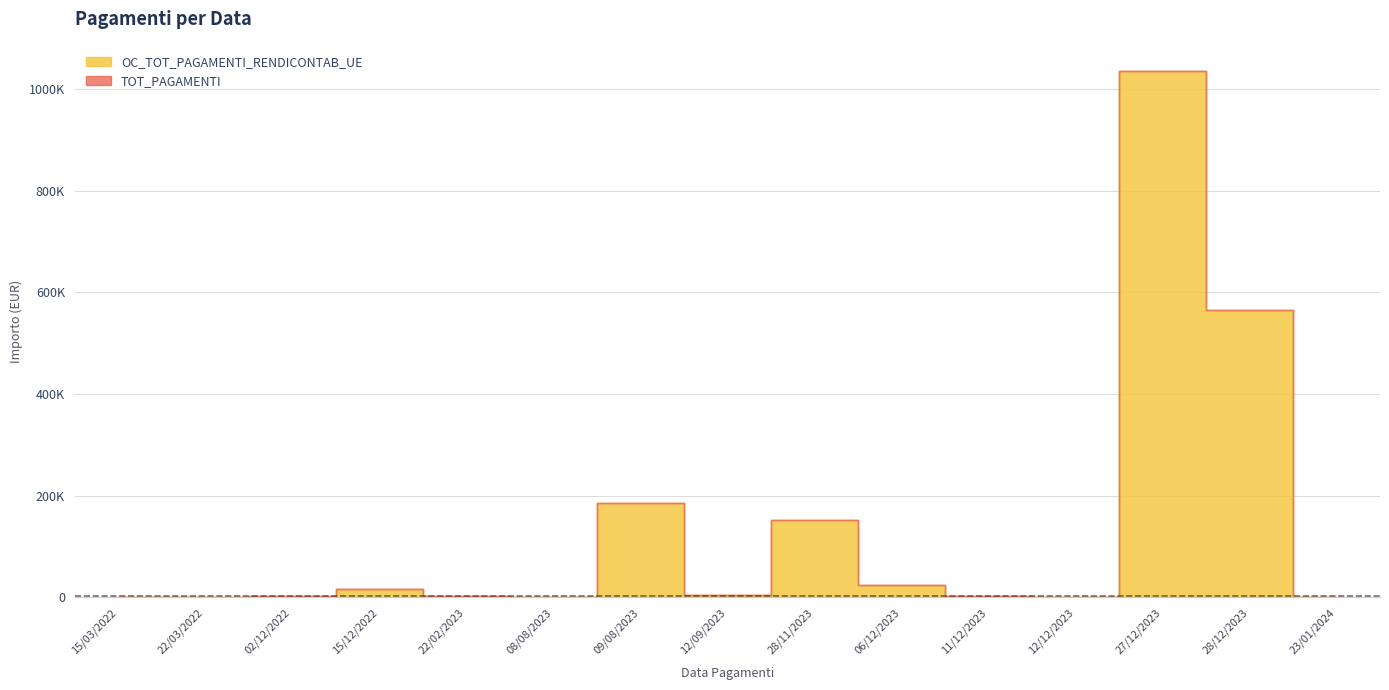

How many interior local peaks does the TOT_PAGAMENTI series have?

4